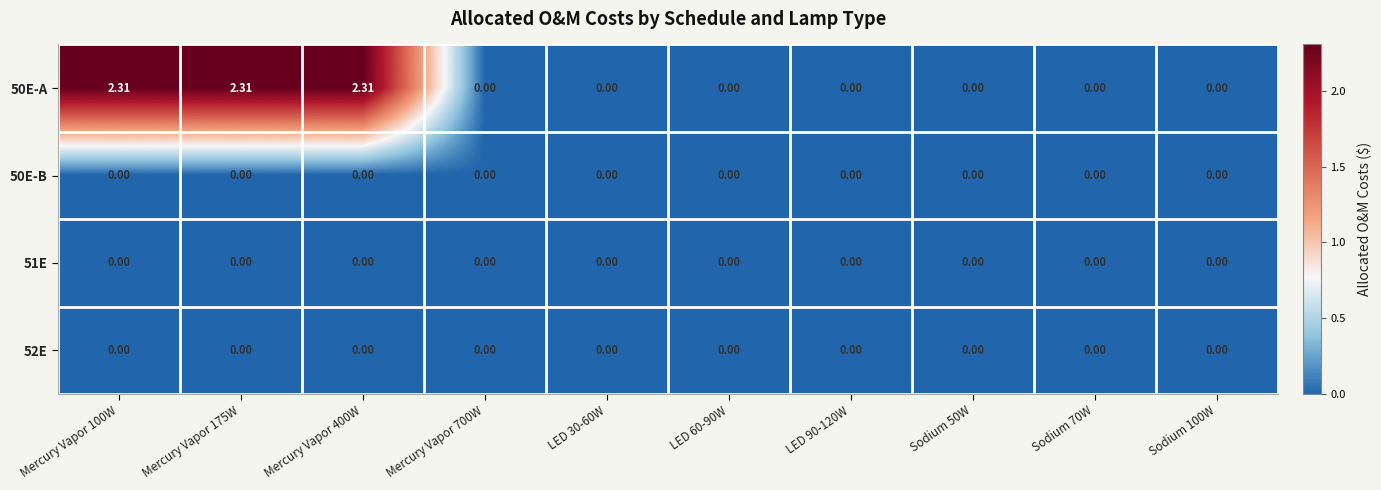

At Mercury Vapor 400W, list the series in order from smallest to largest.

50E-B, 51E, 52E, 50E-A